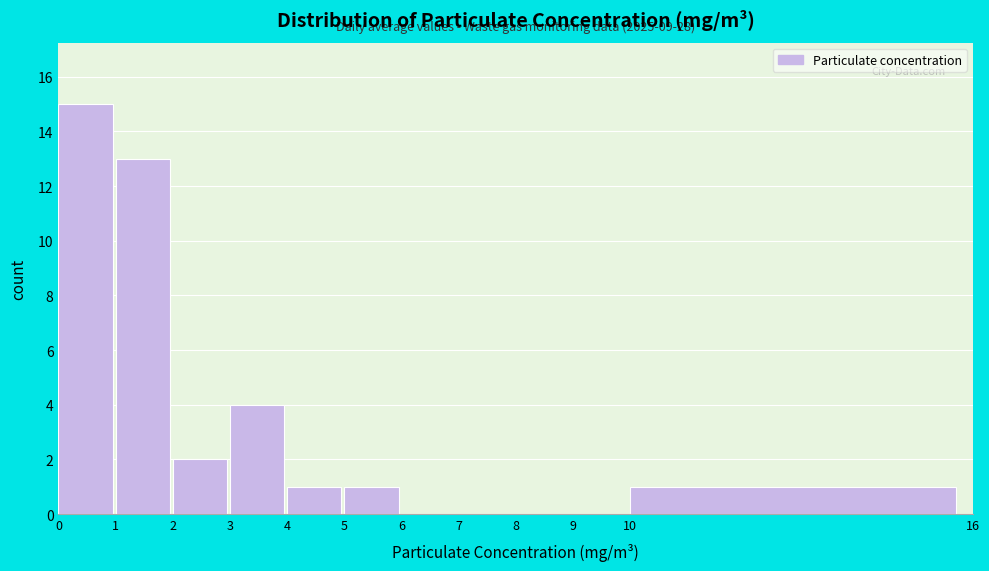

Over which range of the x-axis is the bar tallest?

0 to 1